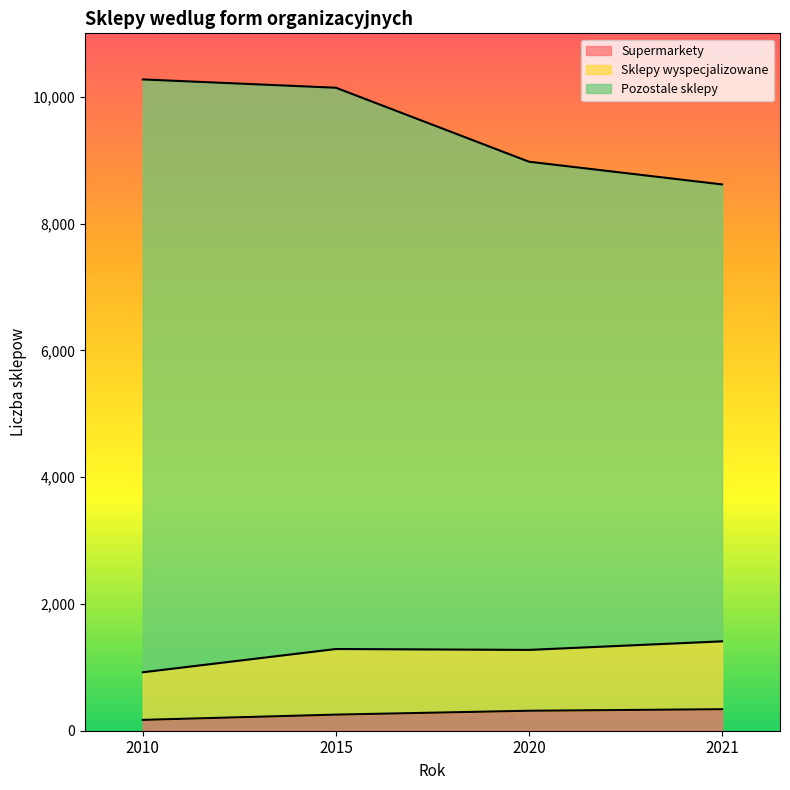

What is the sum of the Pozostale sklepy values at 2020 and 2010?

19248